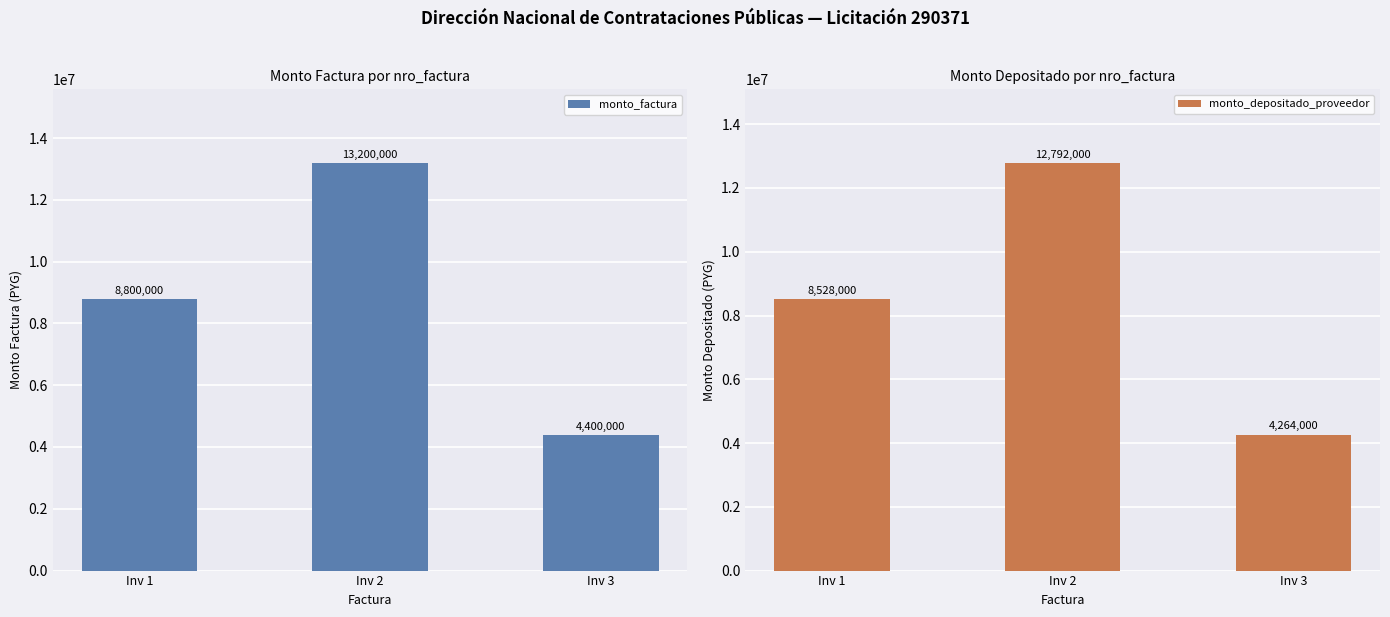

The value of monto_depositado_proveedor at Inv 1 is 8528000. True or false?

True